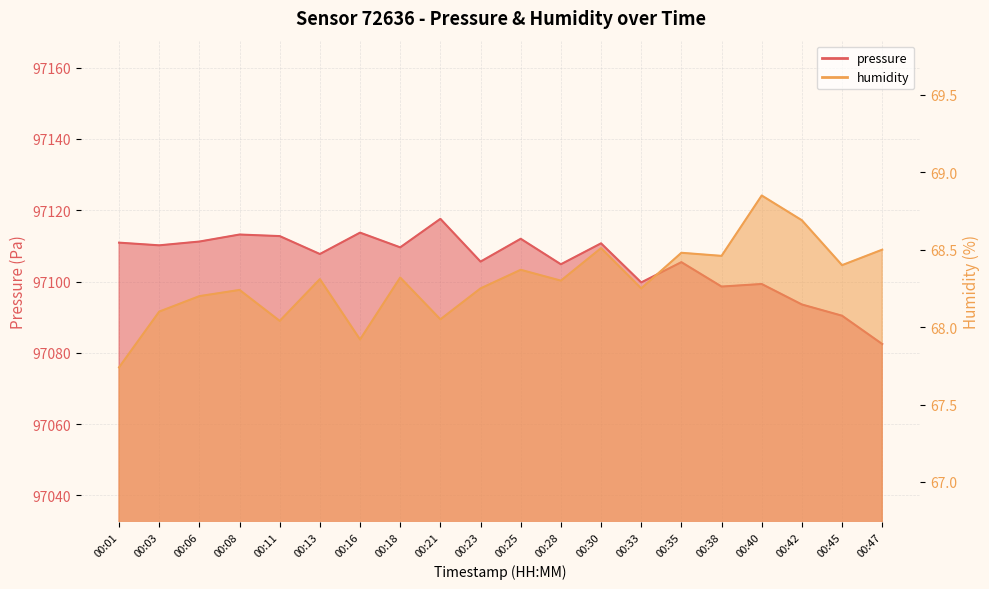

How many values in the humidity series exceed 68?

18